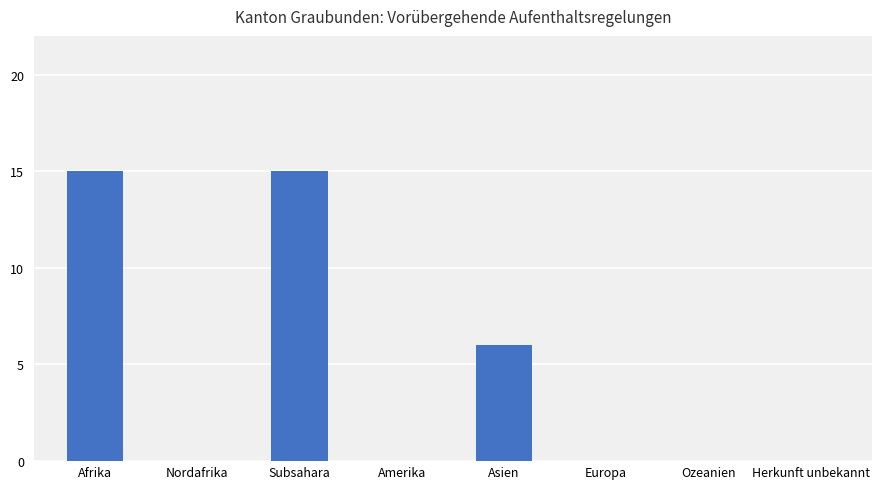

True or false: the data shows 6 at Afrika.

False